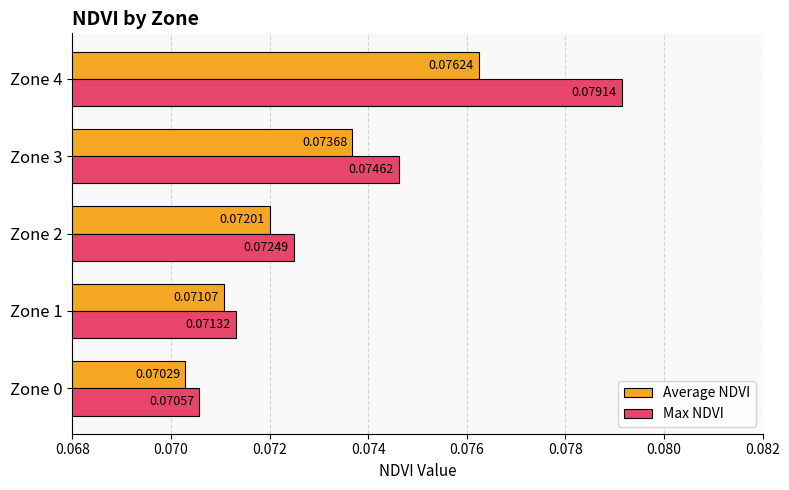

Which label corresponds to the largest value in the chart?

Zone 4